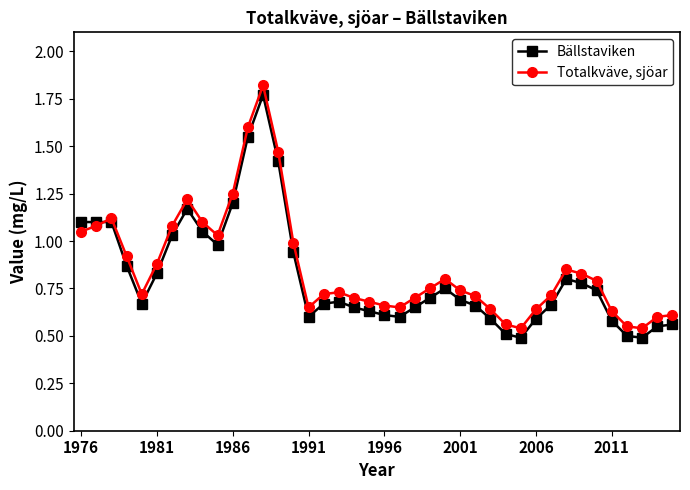

At how many categories does at least one series exceed 0?

40